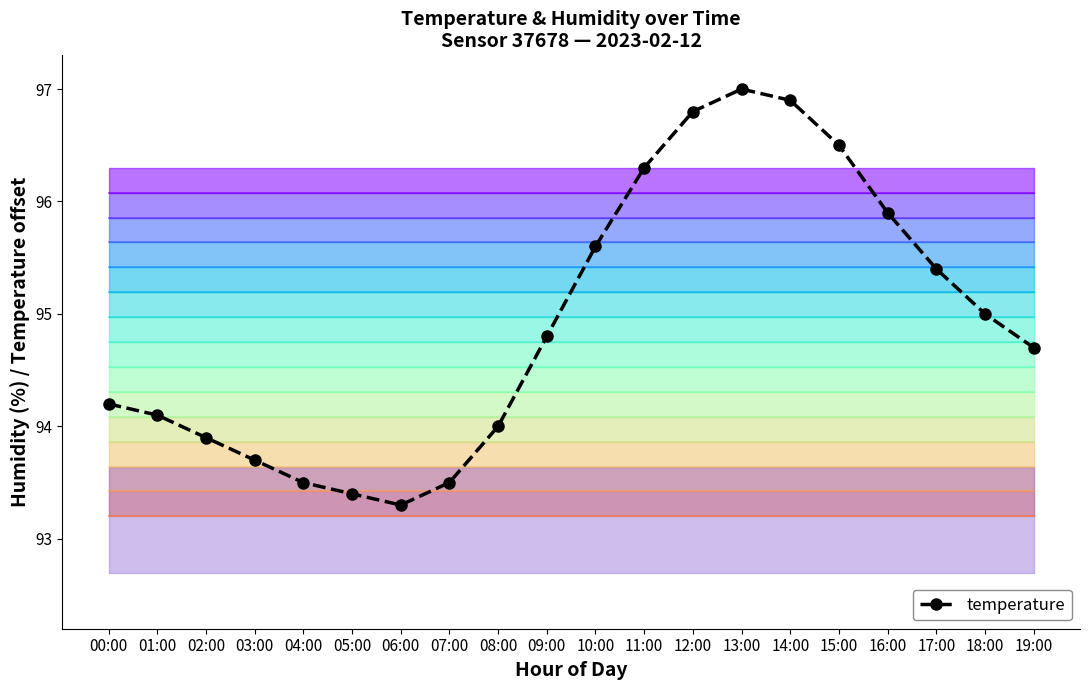

List the labels in order of value, largest first.

13:00, 14:00, 12:00, 15:00, 11:00, 16:00, 10:00, 17:00, 18:00, 09:00, 19:00, 00:00, 01:00, 08:00, 02:00, 03:00, 04:00, 07:00, 05:00, 06:00